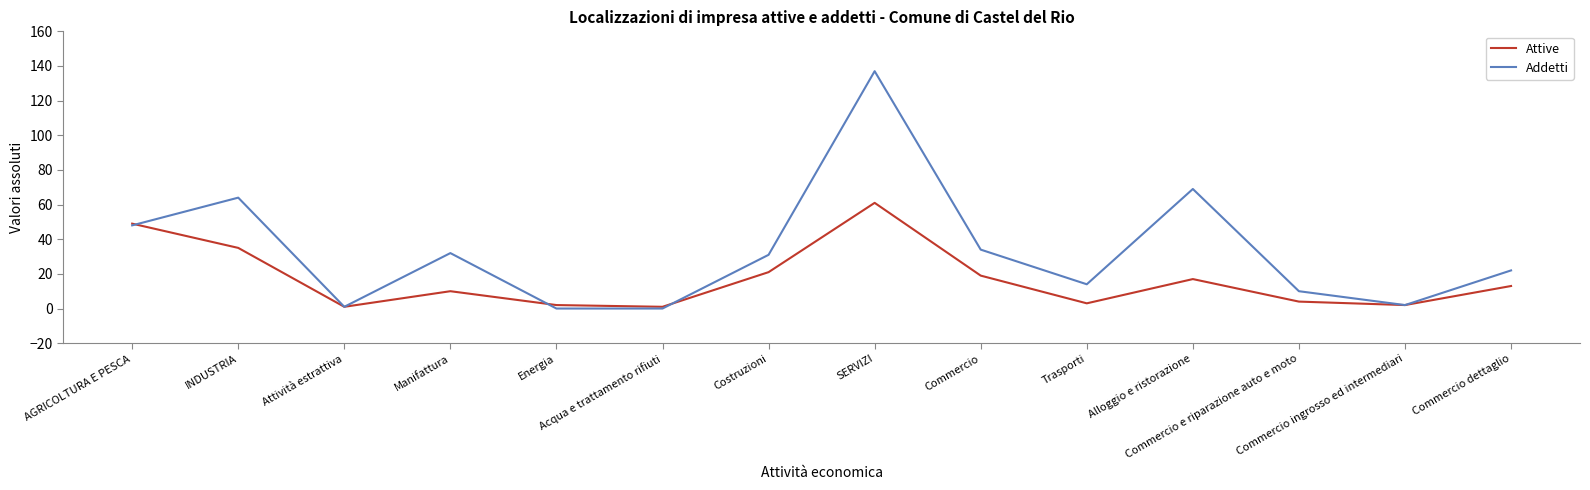

What is the approximate value of Addetti at Manifattura?

32